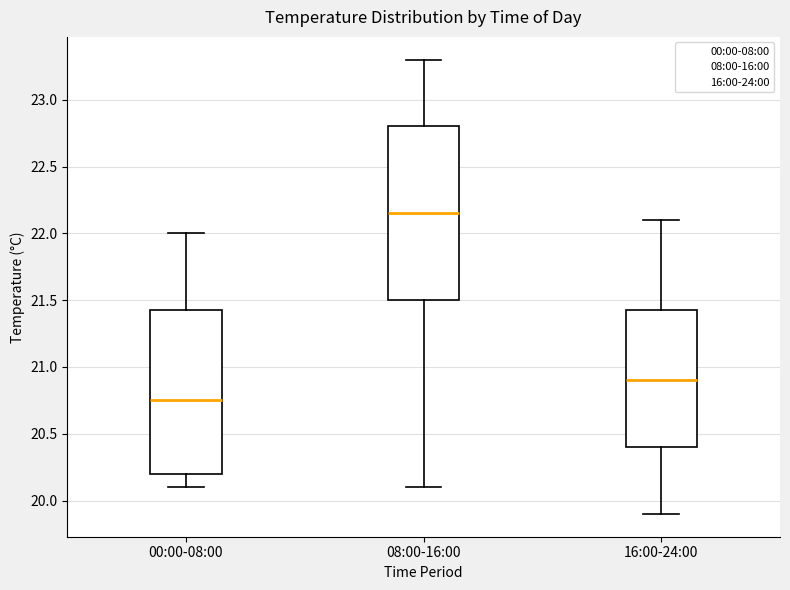

Where does the upper whisker of the box for 00:00-08:00 end on the y-axis? The values are not printed on the chart, so give them approximately, as read against the axis.

22.00